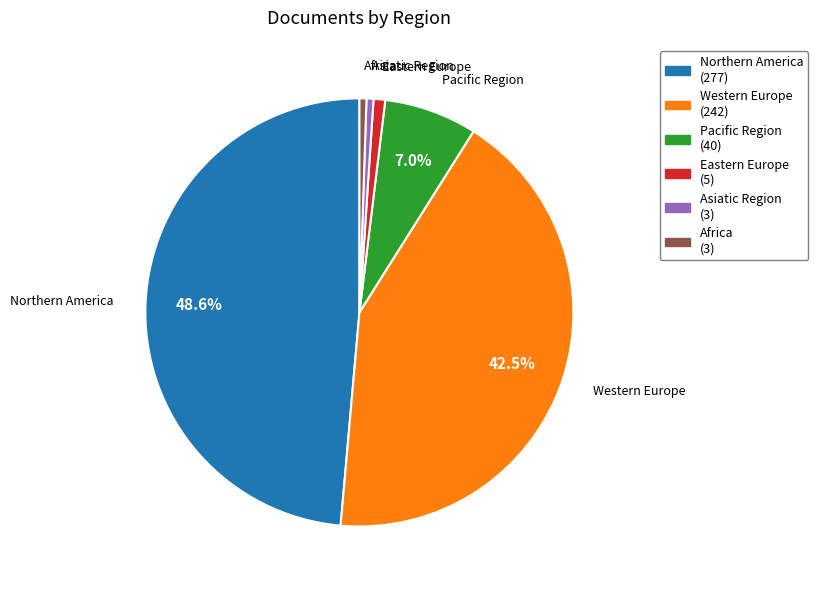

The Northern America slice represents 49% of the pie. True or false?

True